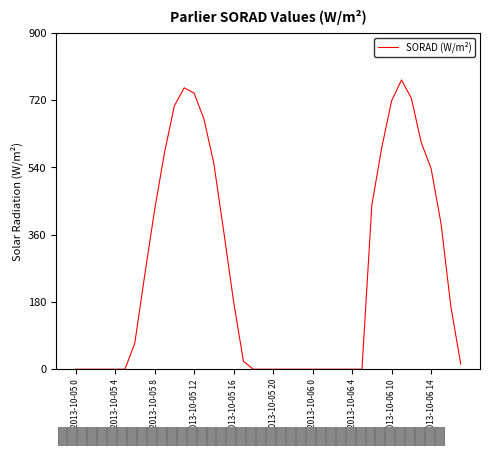

What is the difference between the maximum and minimum values?

774.0